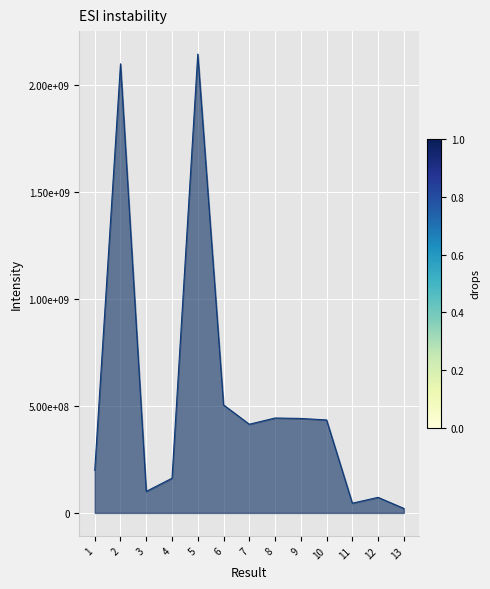

The chart shows a value of 45484329 at 11. True or false?

True